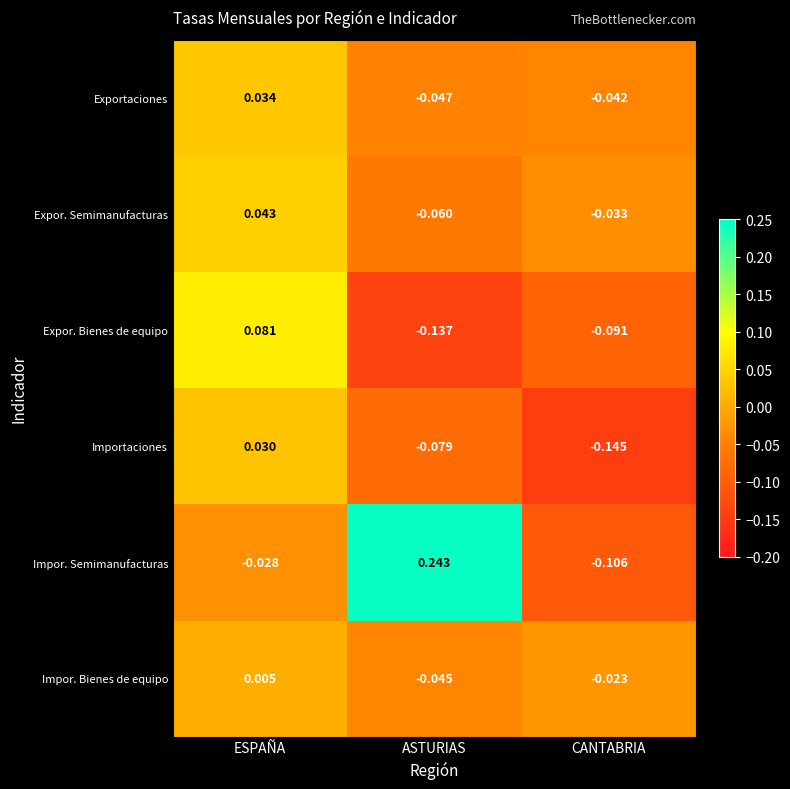

Which category has the lowest value across all series?

CANTABRIA